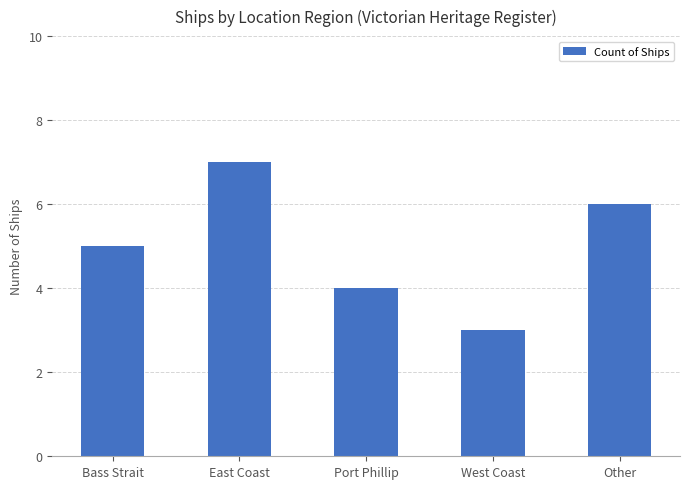

What is the smallest value displayed?

3